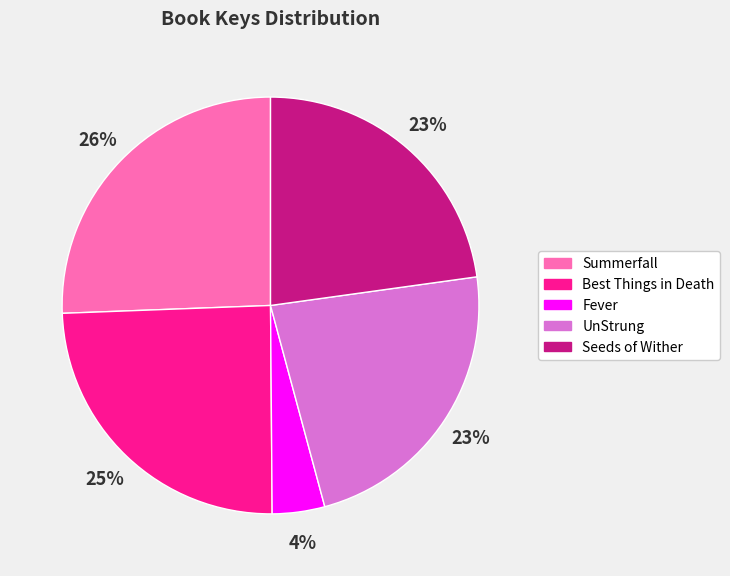

What is the smallest slice in the pie chart?

Fever